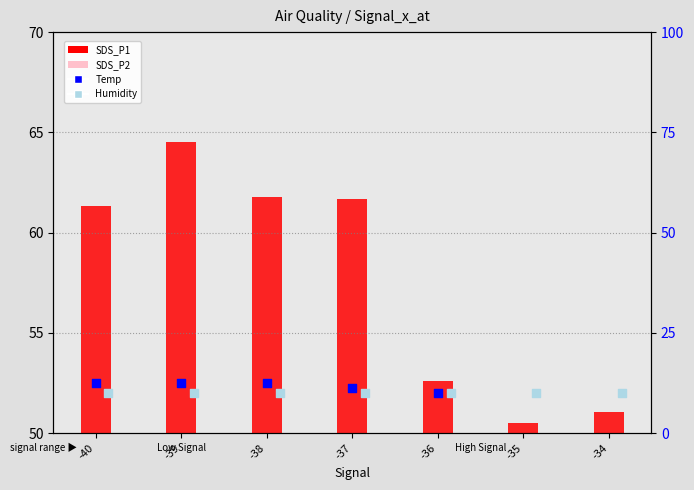

At how many categories does at least one series exceed 35?

7